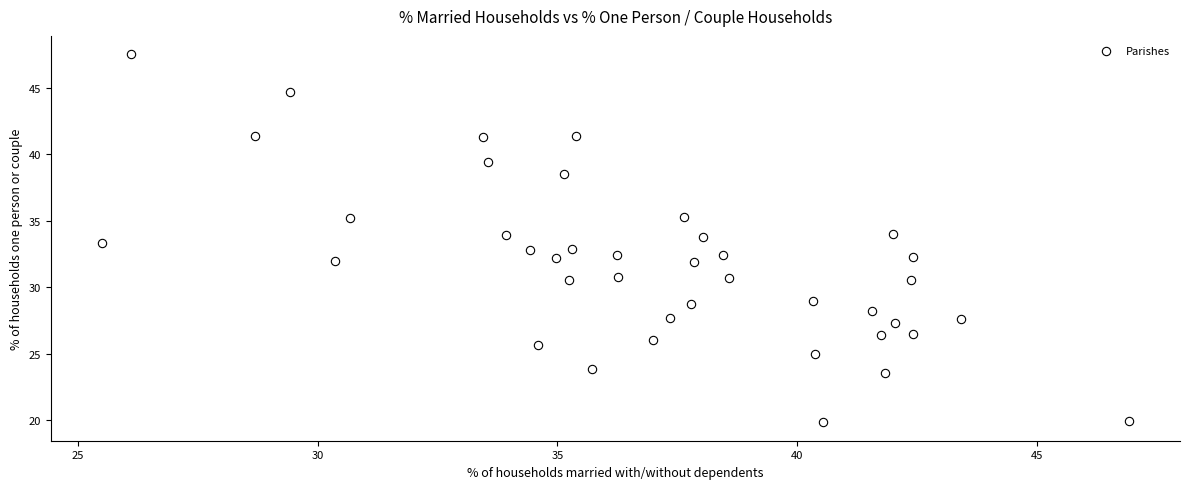

What is the range of X values (max minus min)?

21.4